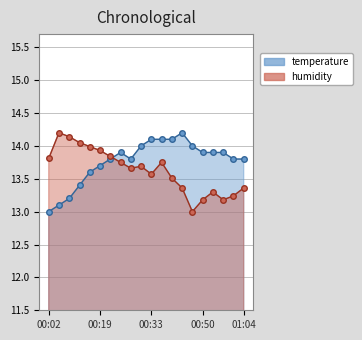

Is the value of temperature at 17 greater than the value of humidity at 15?

Yes